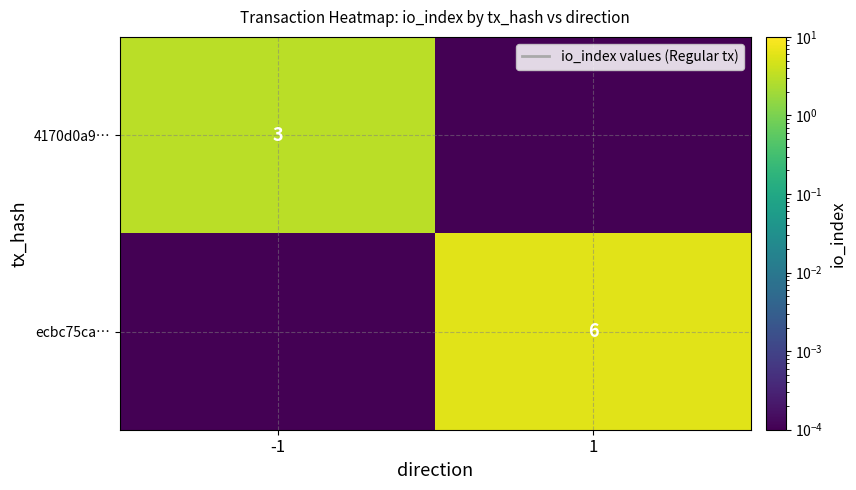

List the series in order of their peak value, highest first.

ecbc75ca…, 4170d0a9…